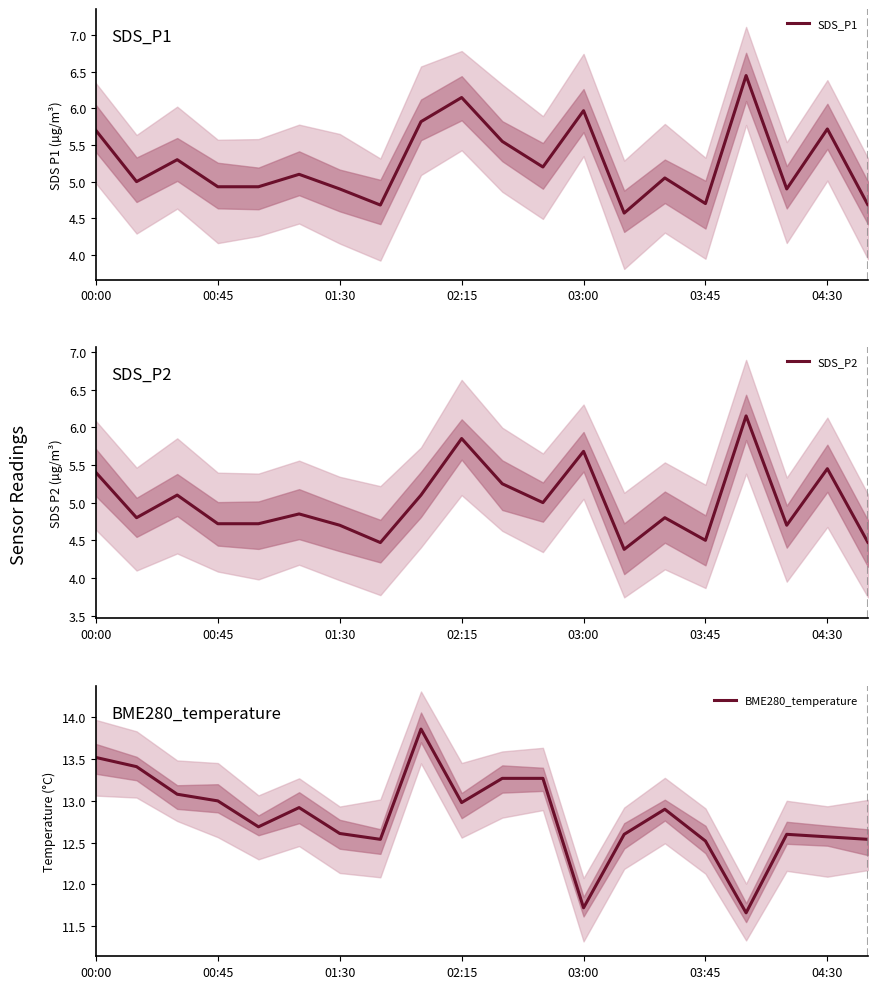

Does the chart display data point markers on the line(s)?

No